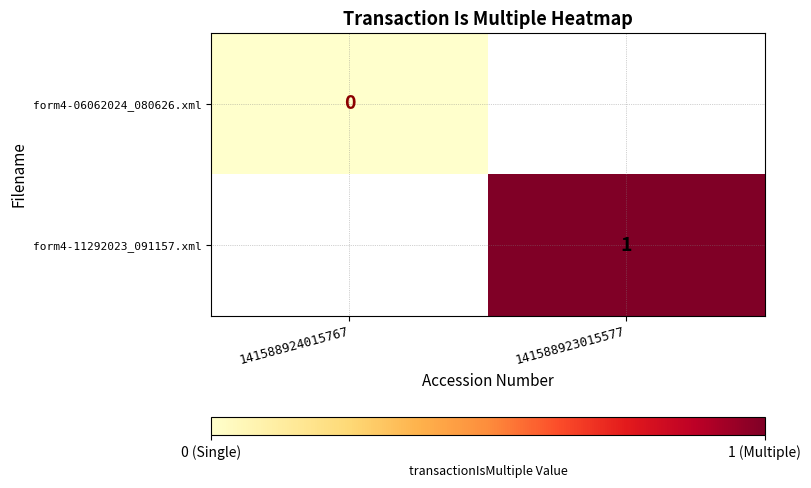

The value of form4-11292023_091157.xml at 141588923015577 is 1.5. True or false?

False